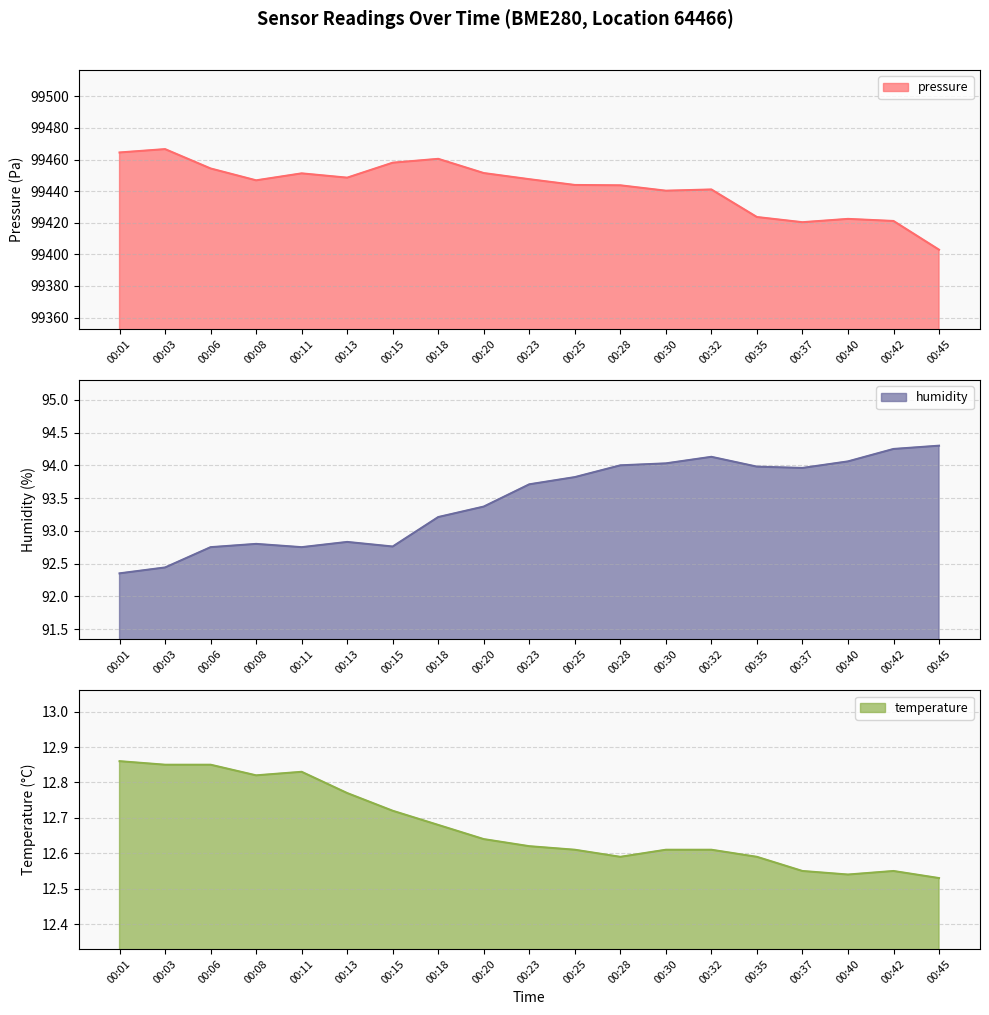

List the labels in order of humidity value, largest first.

00:45, 00:42, 00:32, 00:40, 00:30, 00:28, 00:35, 00:37, 00:25, 00:23, 00:20, 00:18, 00:13, 00:08, 00:15, 00:06, 00:11, 00:03, 00:01